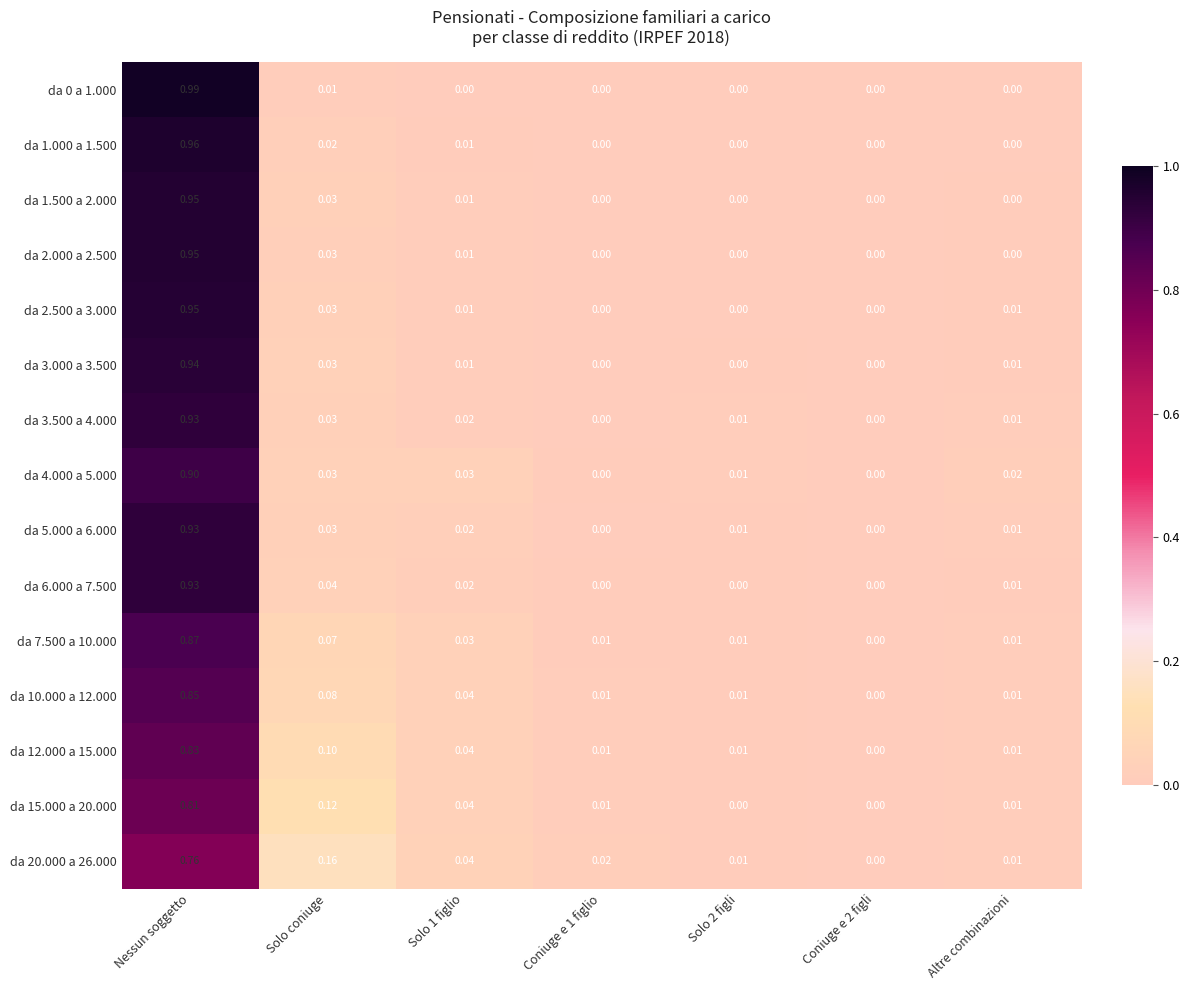

At which category is the sum across all series the highest?

Nessun soggetto